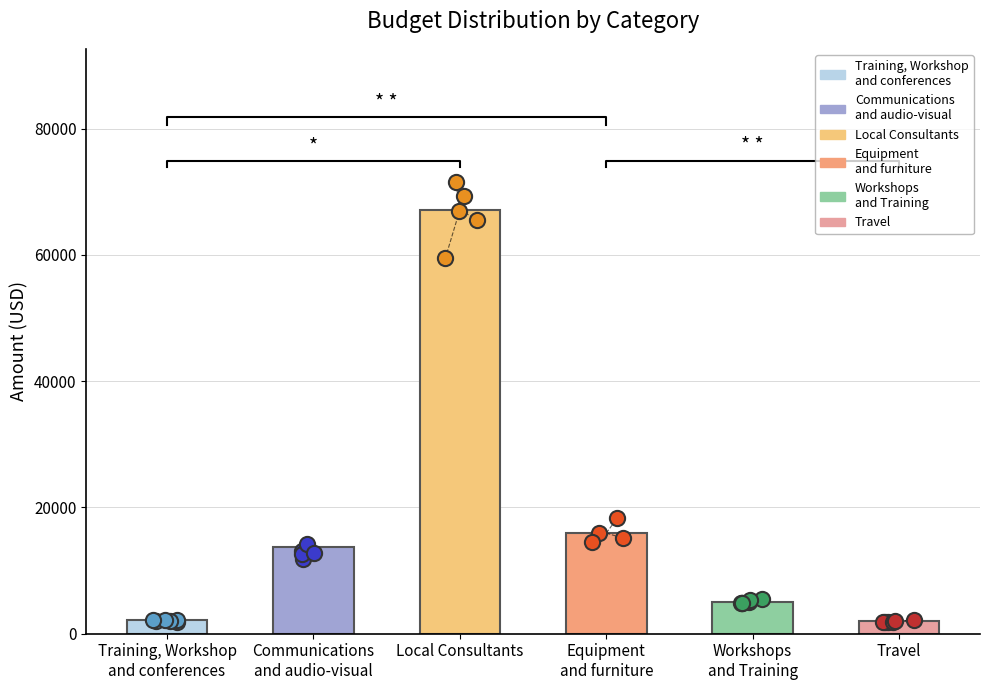

What is the change in value from Local Consultants to Equipment
and furniture?

-51214.3